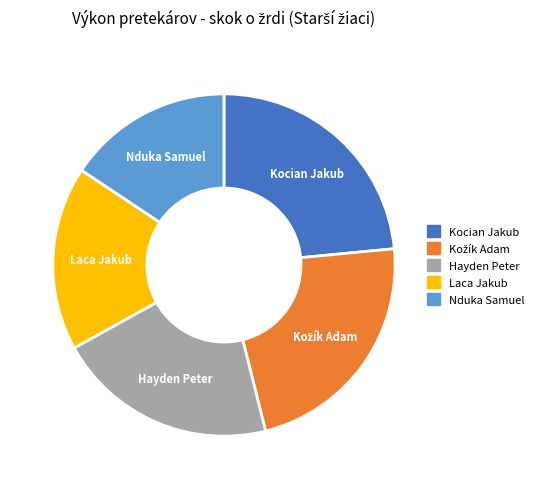

True or false: Nduka Samuel accounts for 16% of the total.

True